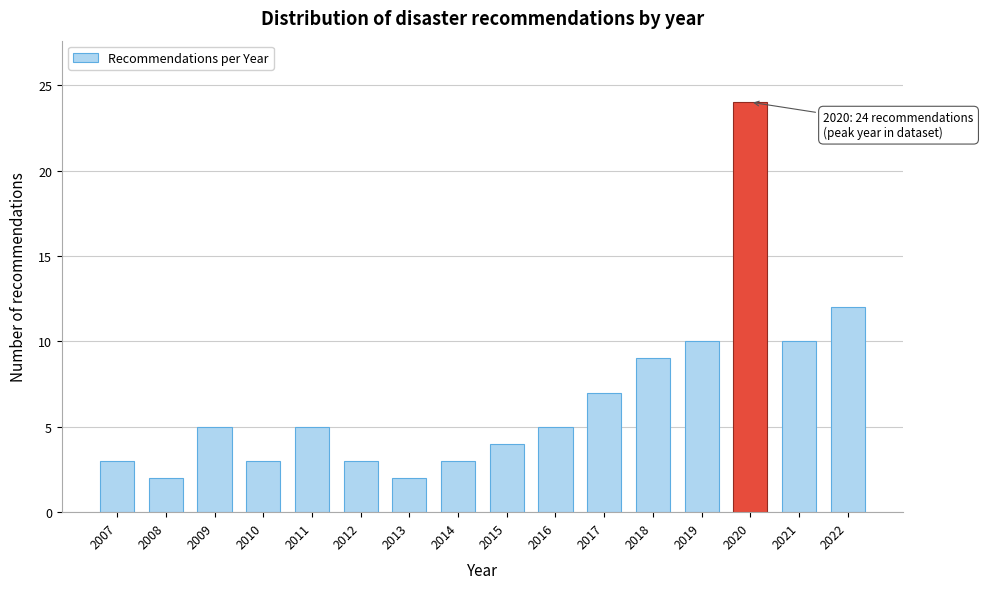

Reading left to right, extract all data points from this chart.

3	2	5	3	5	3	2	3	4	5	7	9	10	24	10	12